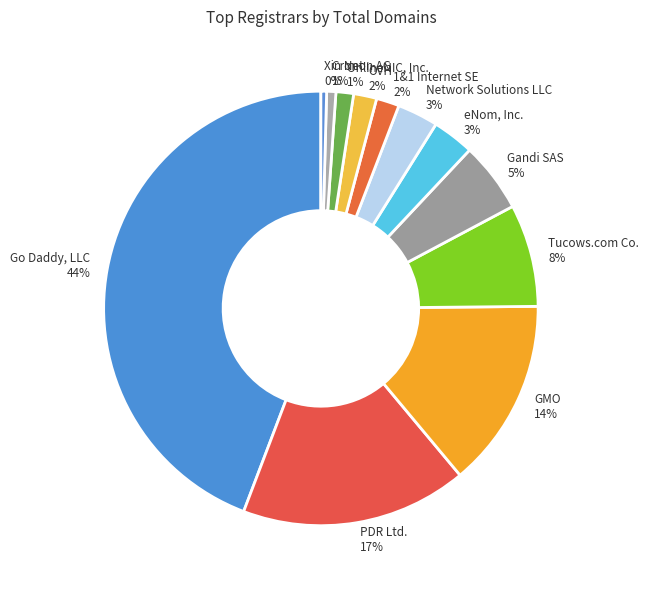

True or false: PDR Ltd. accounts for 27% of the total.

False